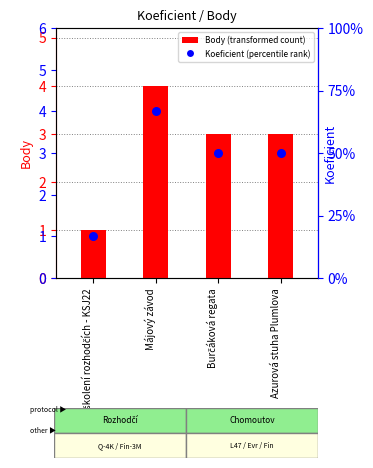

Which series contains the lowest Y value?

Body